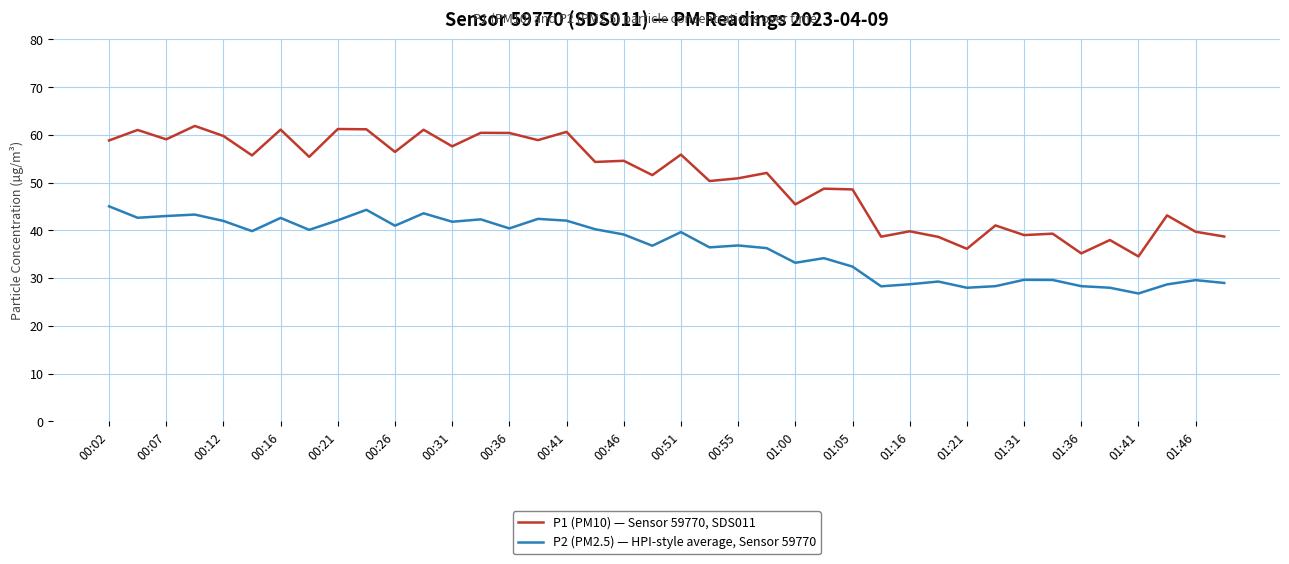

Rank the series by their average value, from lowest to highest.

P2 (PM2.5) — HPI-style average, Sensor 59770, P1 (PM10) — Sensor 59770, SDS011